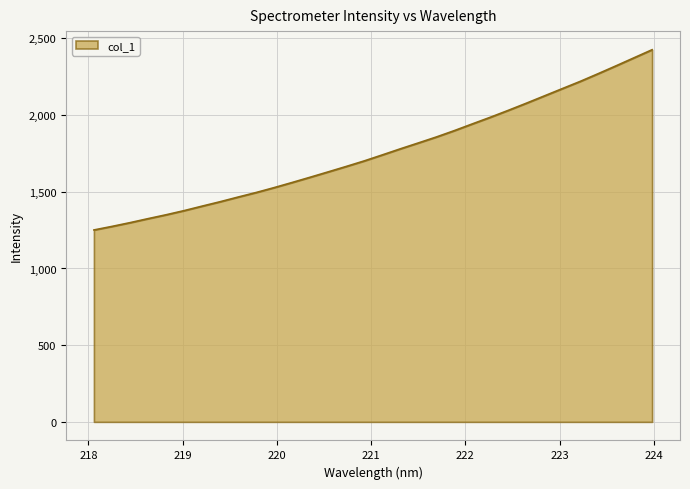

What is the maximum value shown in the chart?

2426.3